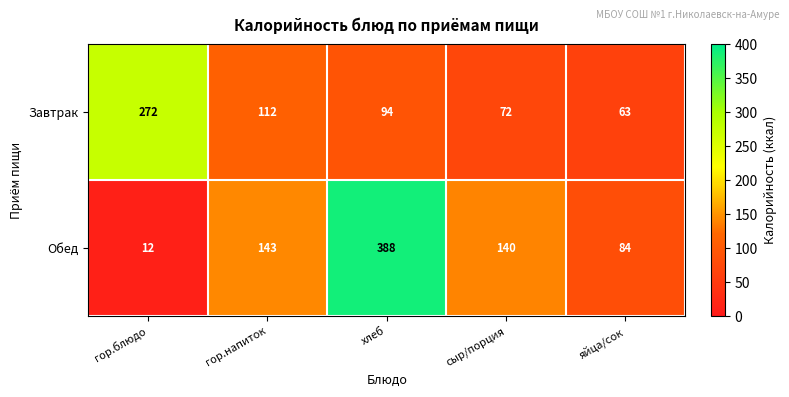

What is the spread (max minus min) of values at гор.напиток?

31